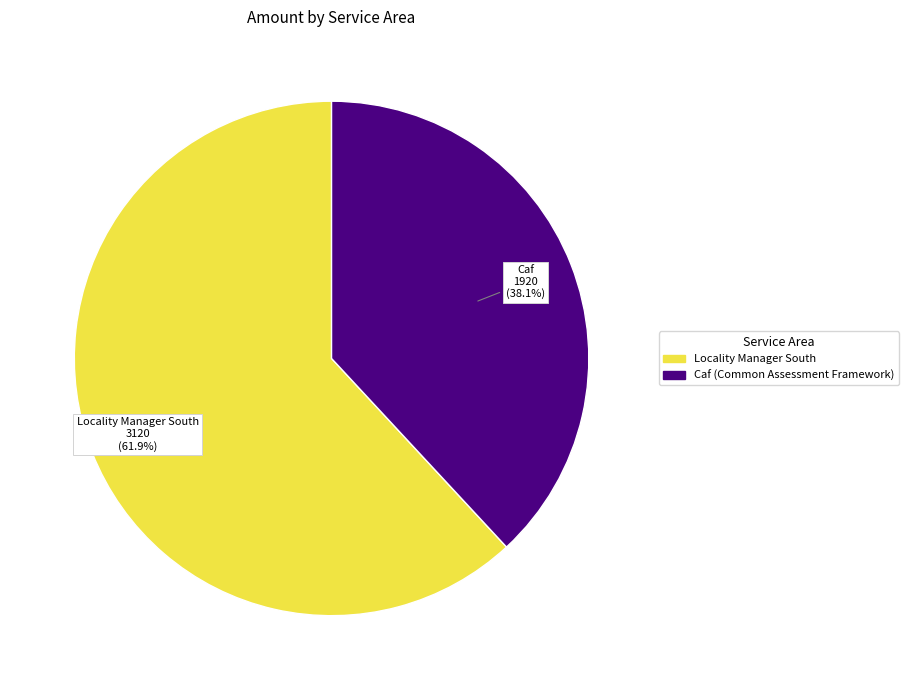

To the nearest percent, what is the difference between the largest and smallest slice percentages?

24%